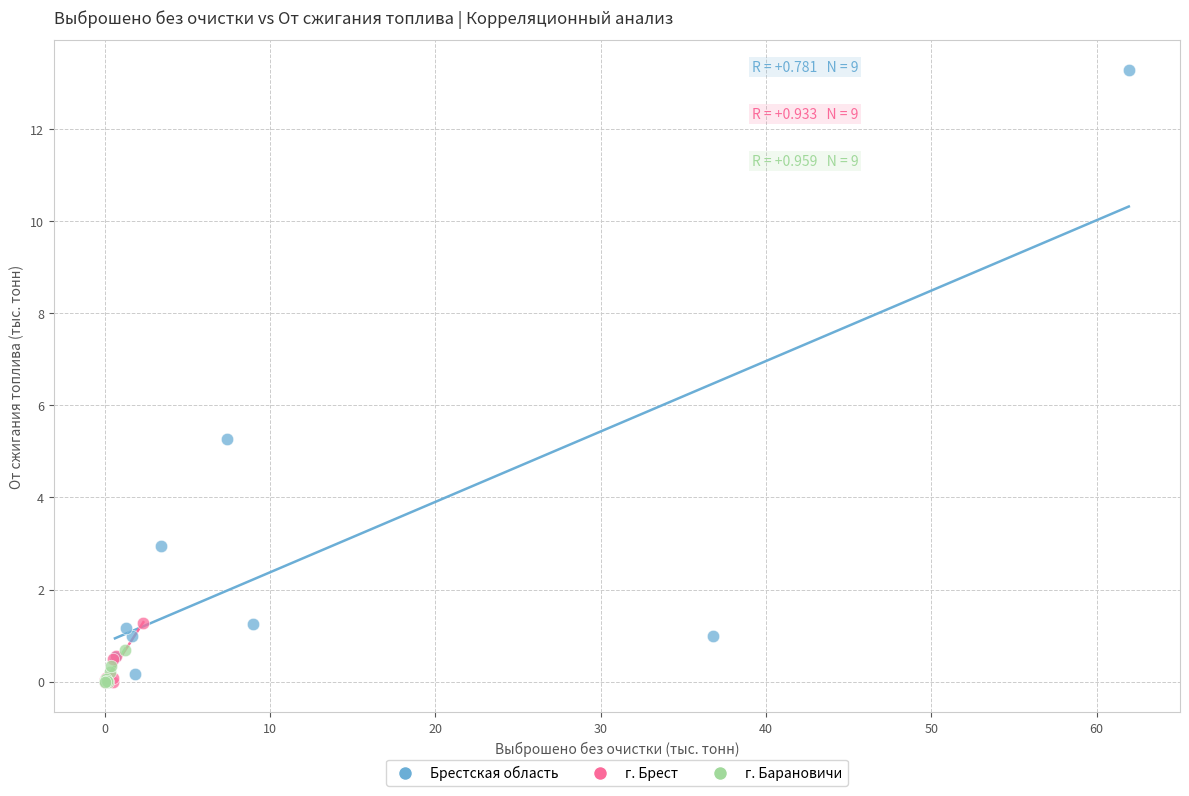

Which series has the largest Y range (max minus min)?

Брестская область